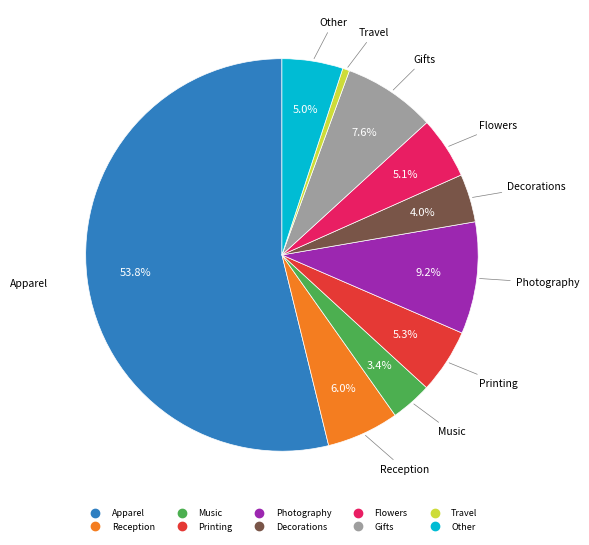

To the nearest percent, what is the difference between the Reception and Apparel slice percentages?

48%